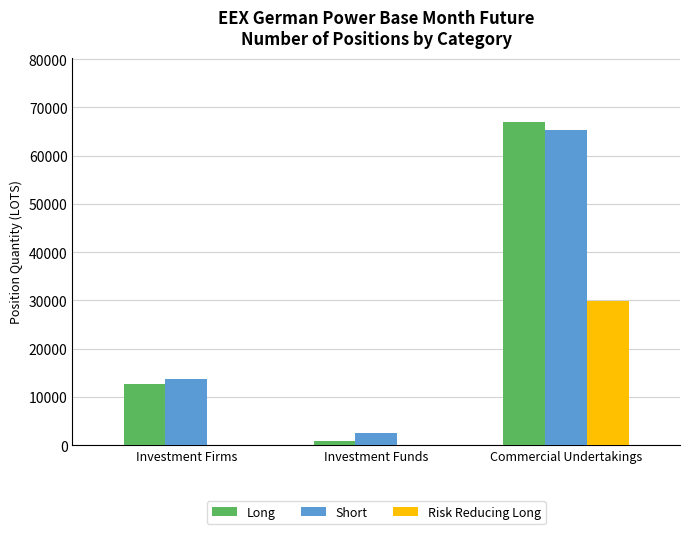

Is the value of Short at Investment Firms greater than the value of Risk Reducing Long at Commercial Undertakings?

No